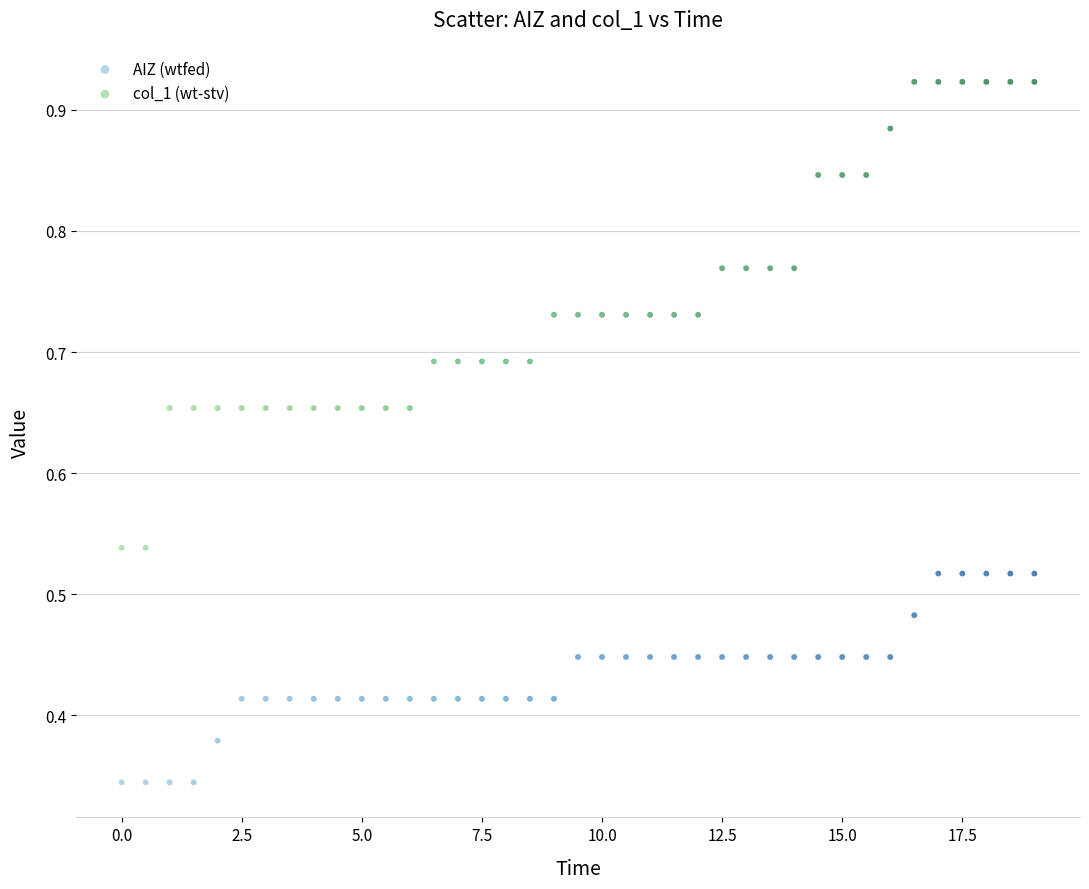

Which series reaches the minimum Y coordinate?

AIZ (wtfed)